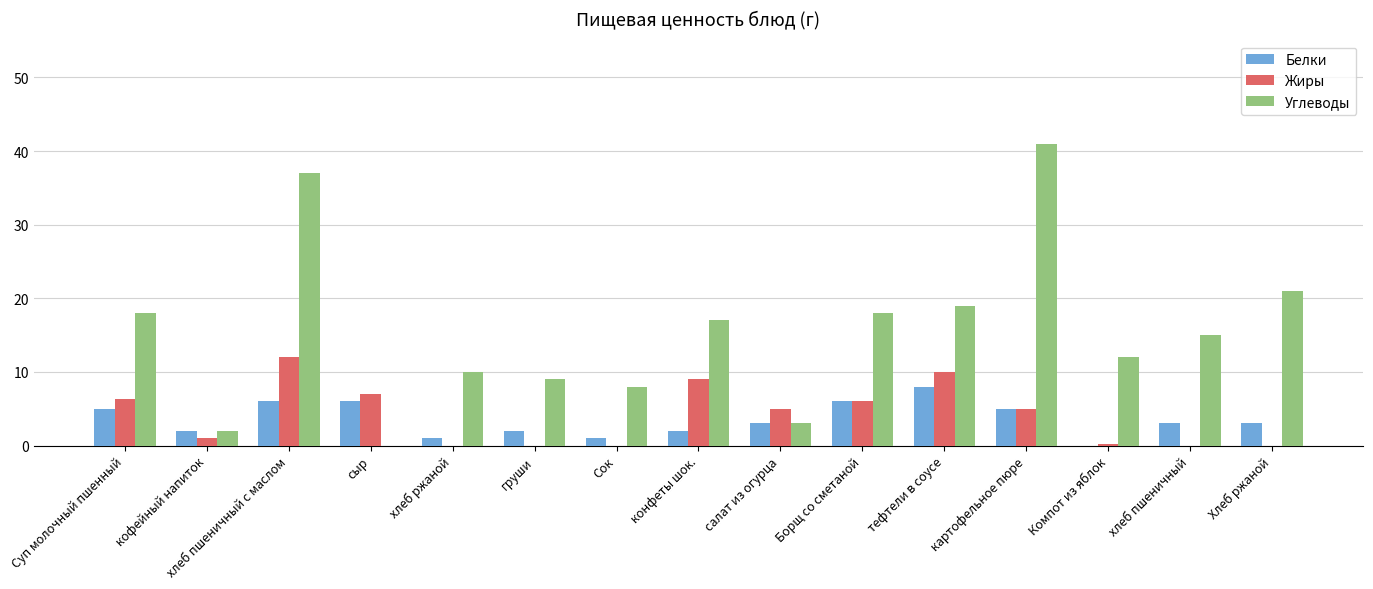

What is the average value of the Углеводы series?

15.3